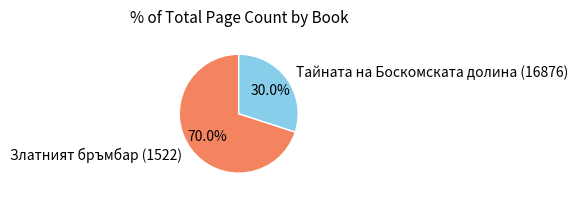

Count the number of slices in the pie.

2